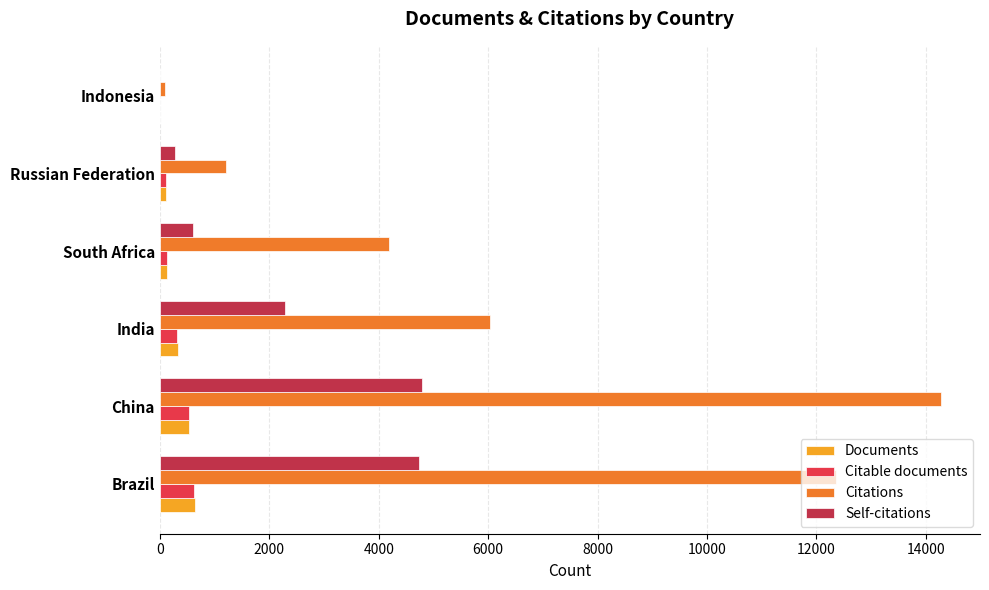

Between South Africa and Indonesia, which series saw the biggest shift?

Citations